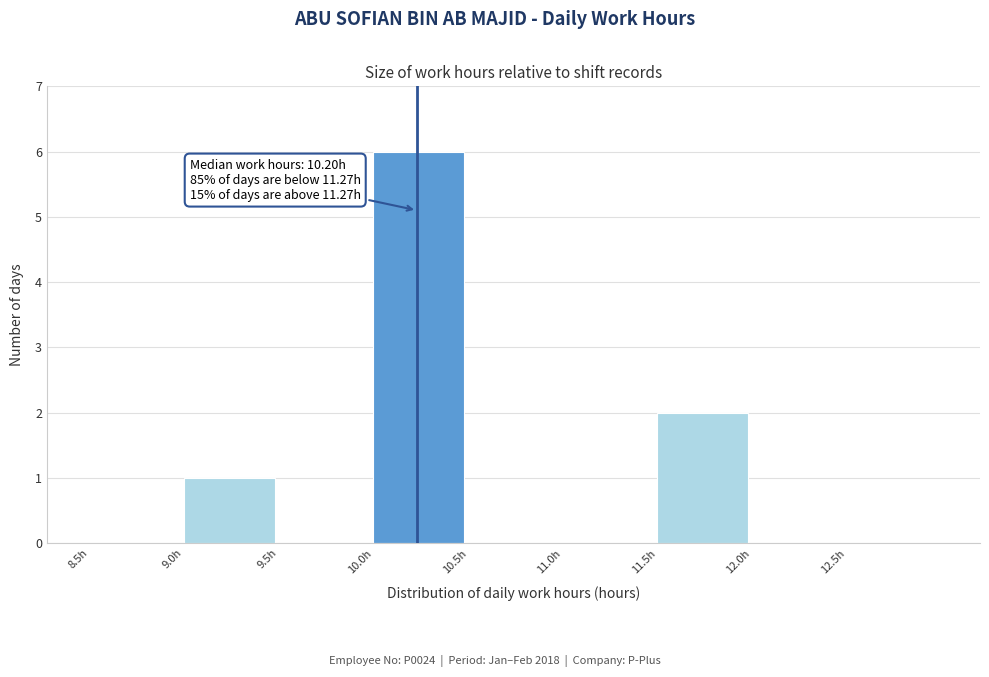

Over which range of the x-axis is the bar tallest?

10.0 to 10.5